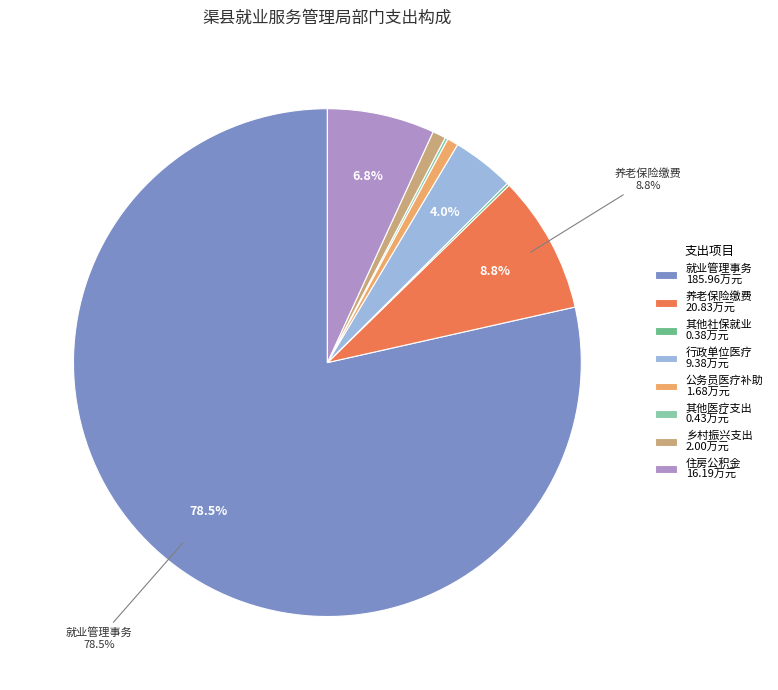

Is there any slice that represents more than half of the pie?

Yes